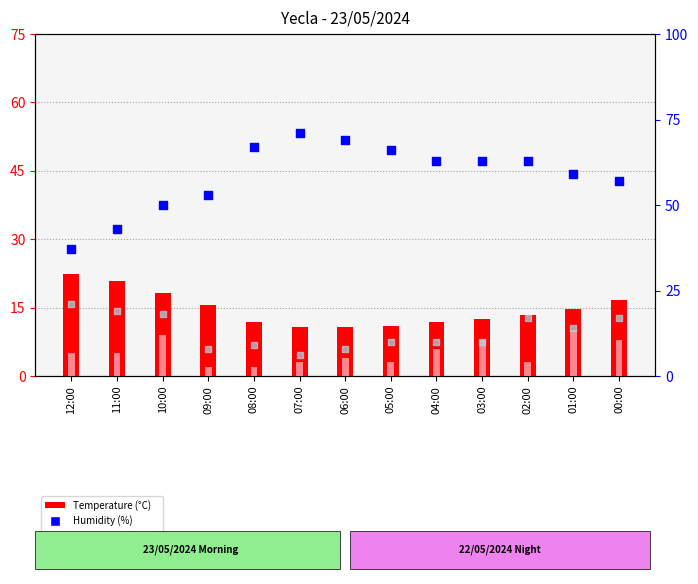

Which series reaches the maximum Y coordinate?

Humidity (%)